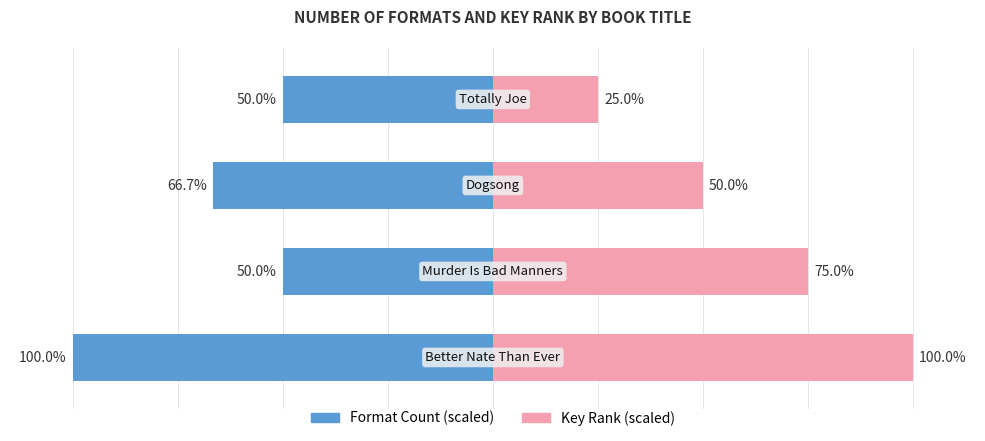

At how many categories does at least one series exceed -46?

4